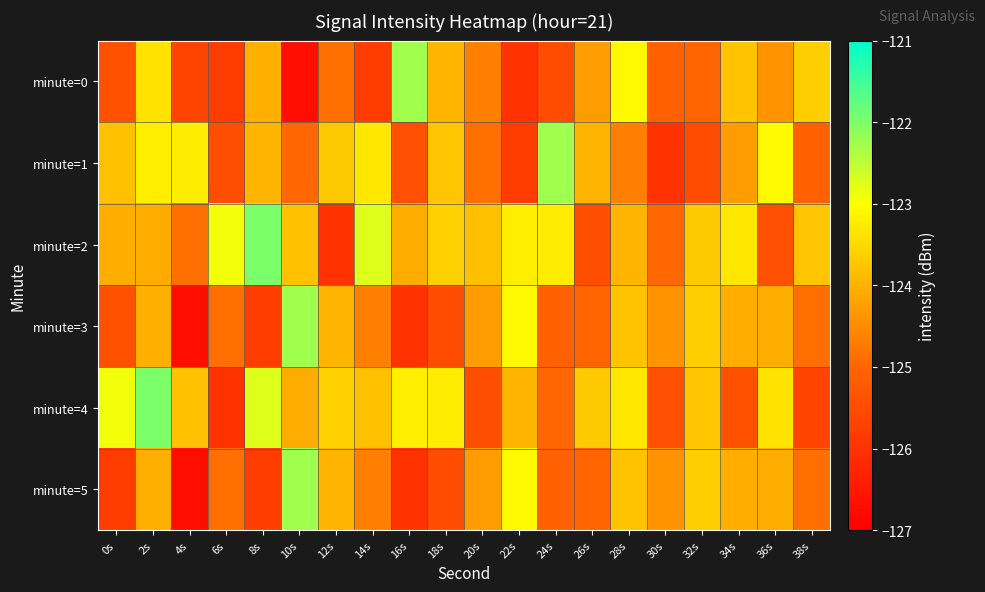

Which series has the largest range (max minus min)?

minute=0